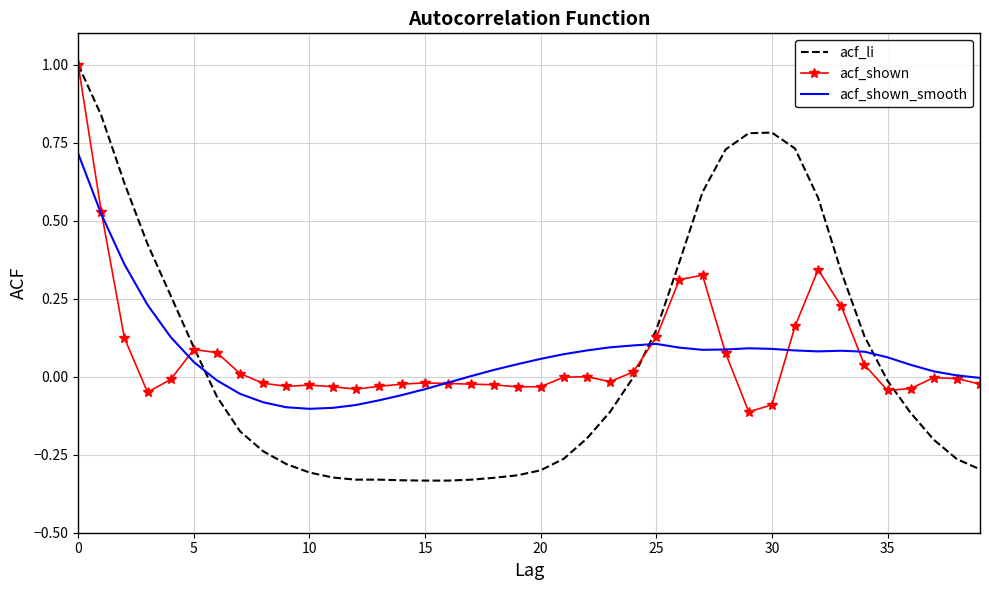

Which series has the largest range (max minus min)?

acf_li